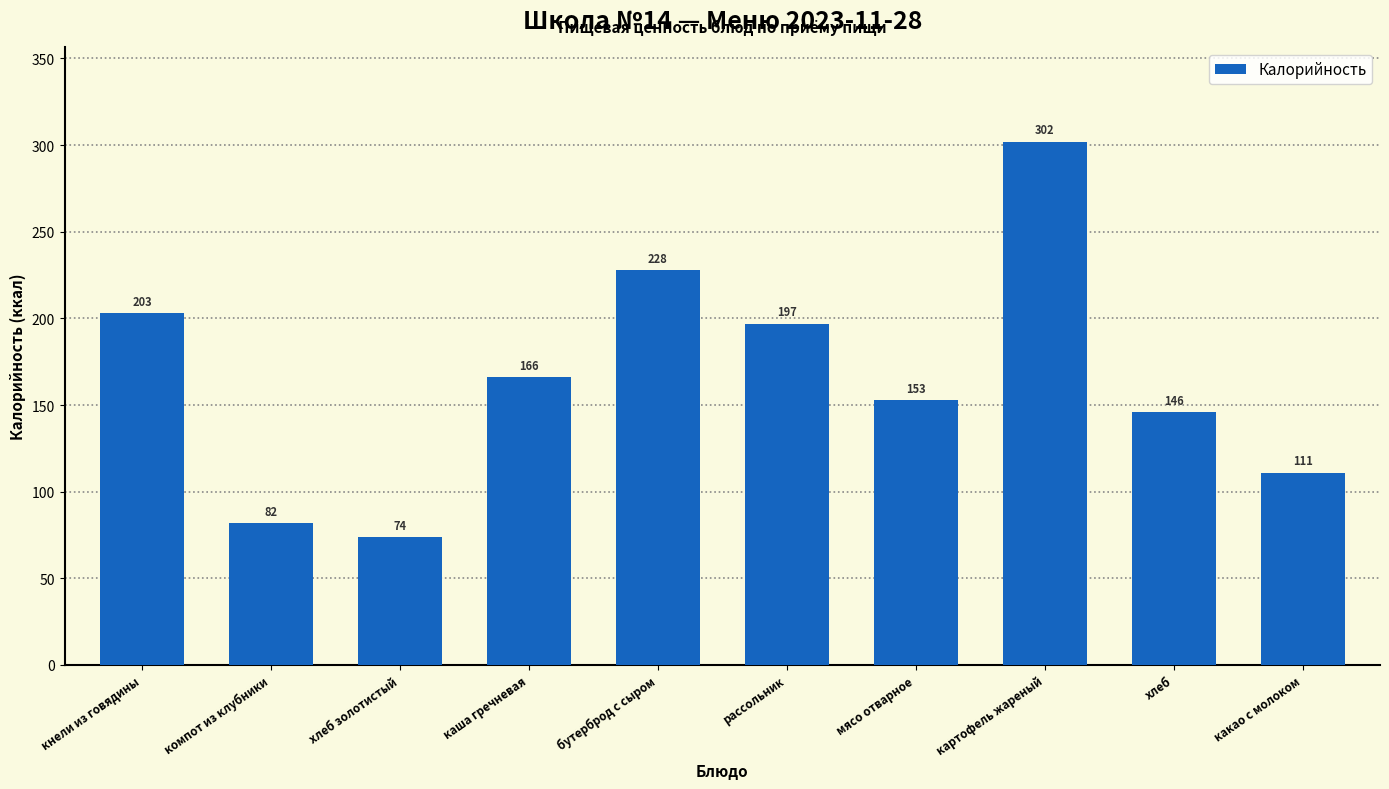

Where does the data first go above 166?

кнели из говядины